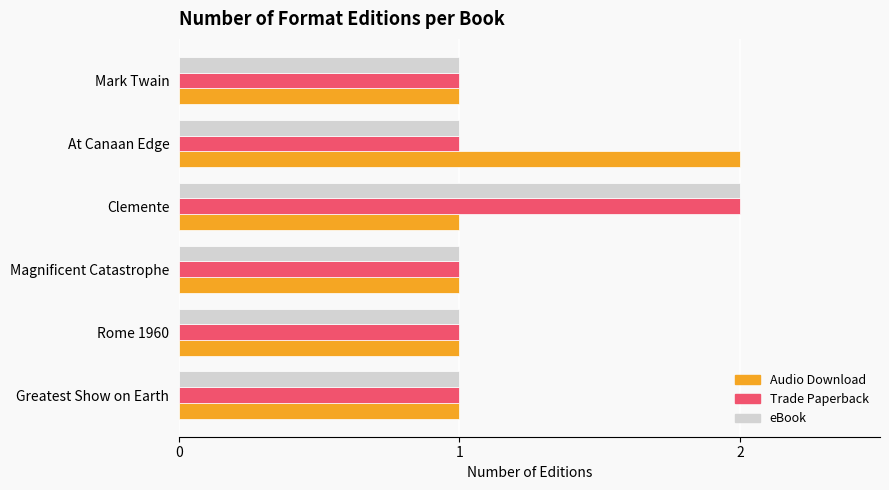

What is the maximum value for eBook?

2